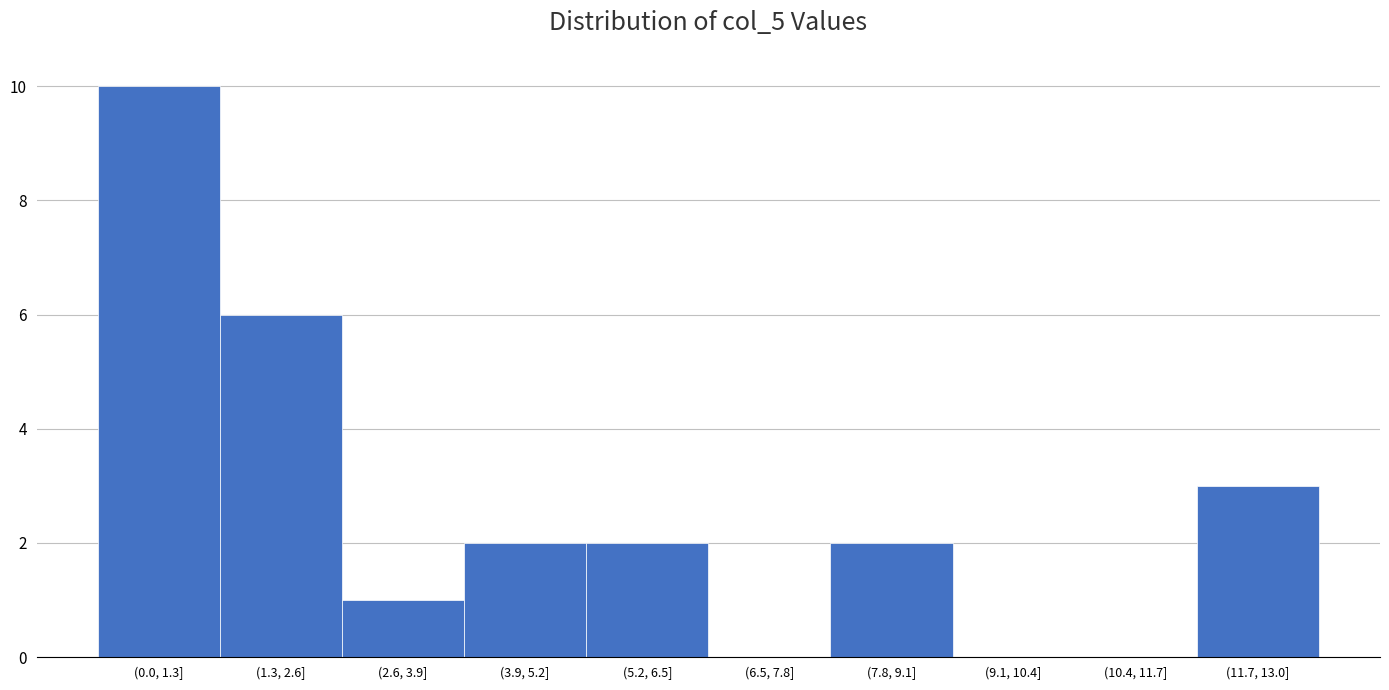

Reading left to right, transcribe all the data shown in this chart.

(0.0, 1.3]=10	(1.3, 2.6]=6	(2.6, 3.9]=1	(3.9, 5.2]=2	(5.2, 6.5]=2	(6.5, 7.8]=0	(7.8, 9.1]=2	(9.1, 10.4]=0	(10.4, 11.7]=0	(11.7, 13.0]=3